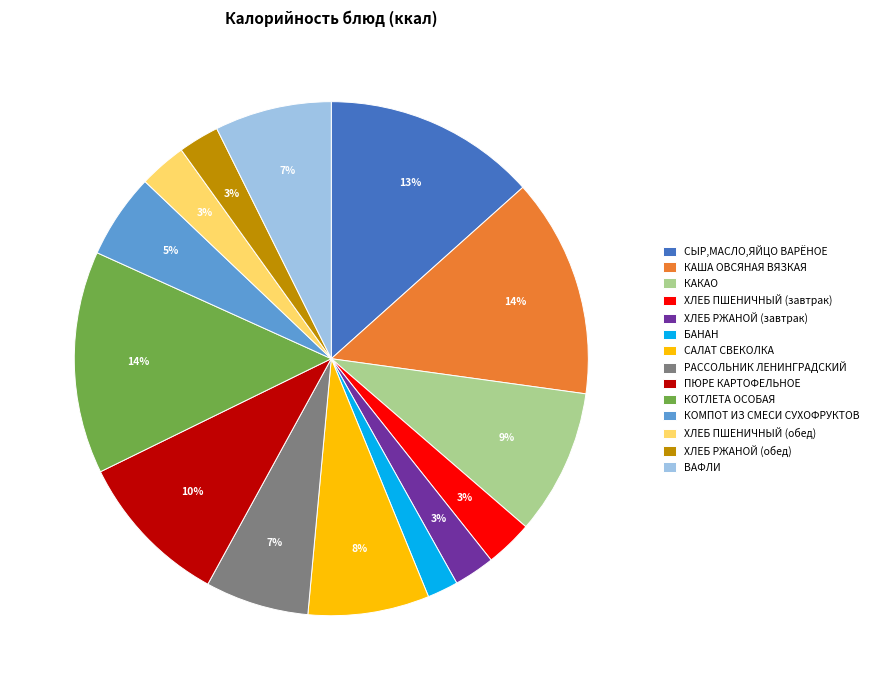

Is КОМПОТ ИЗ СМЕСИ СУХОФРУКТОВ the majority of the pie?

No